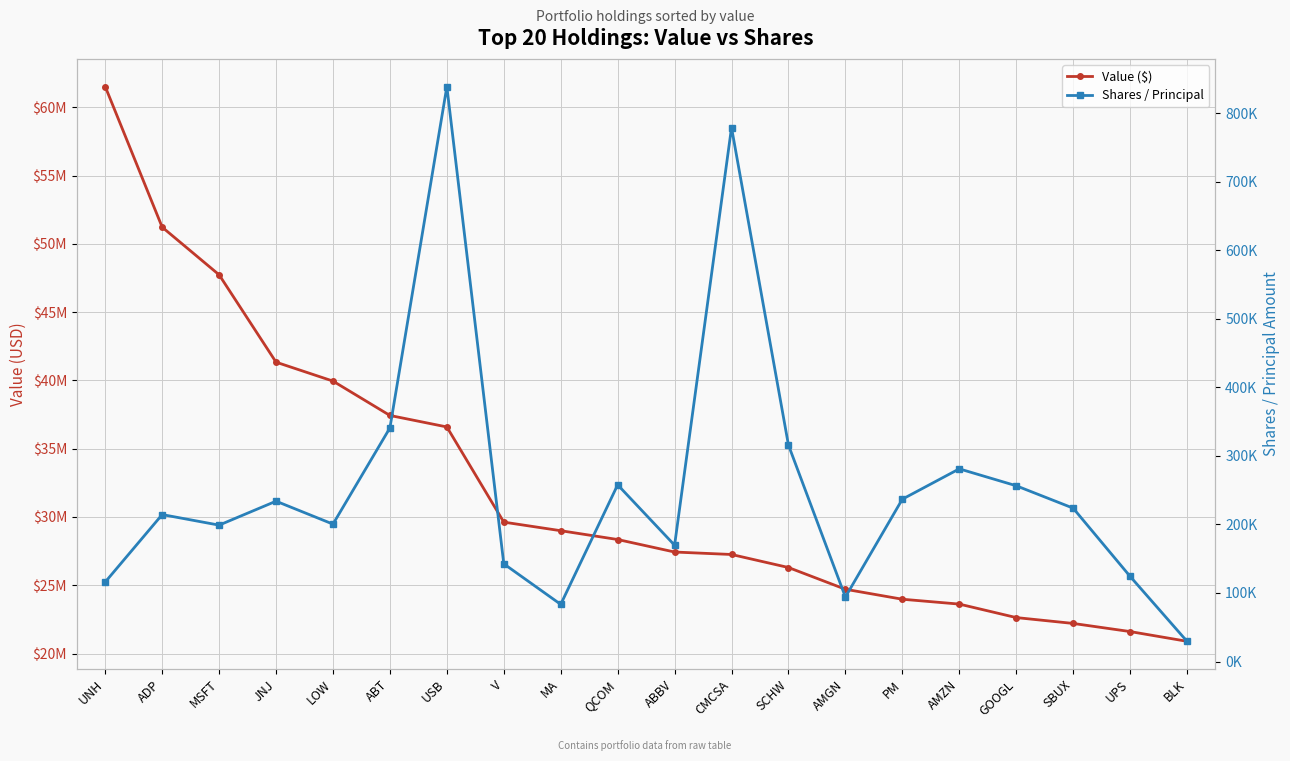

In Shares / Principal, how many points are lower than both neighbors (excluding endpoints)?

5